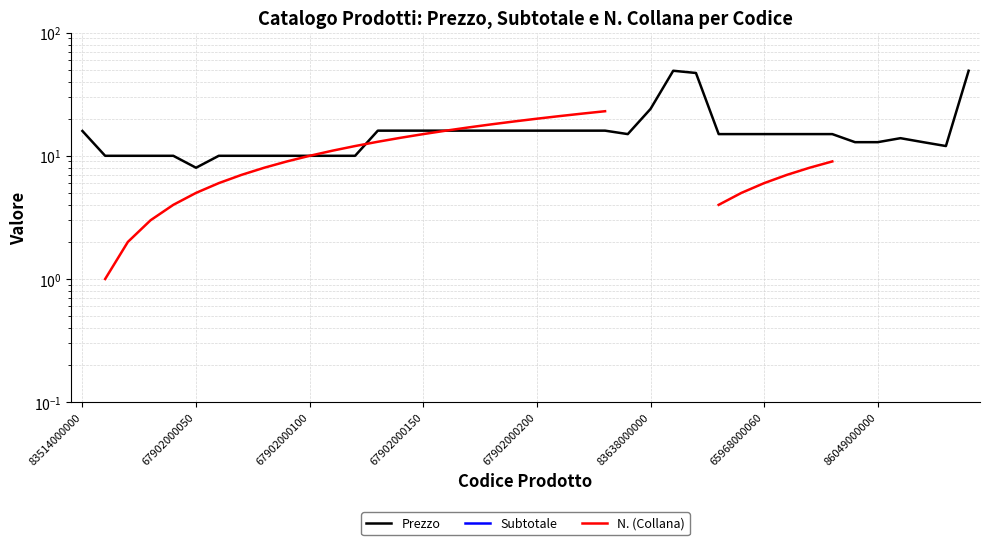

Which series has the largest range (max minus min)?

Prezzo